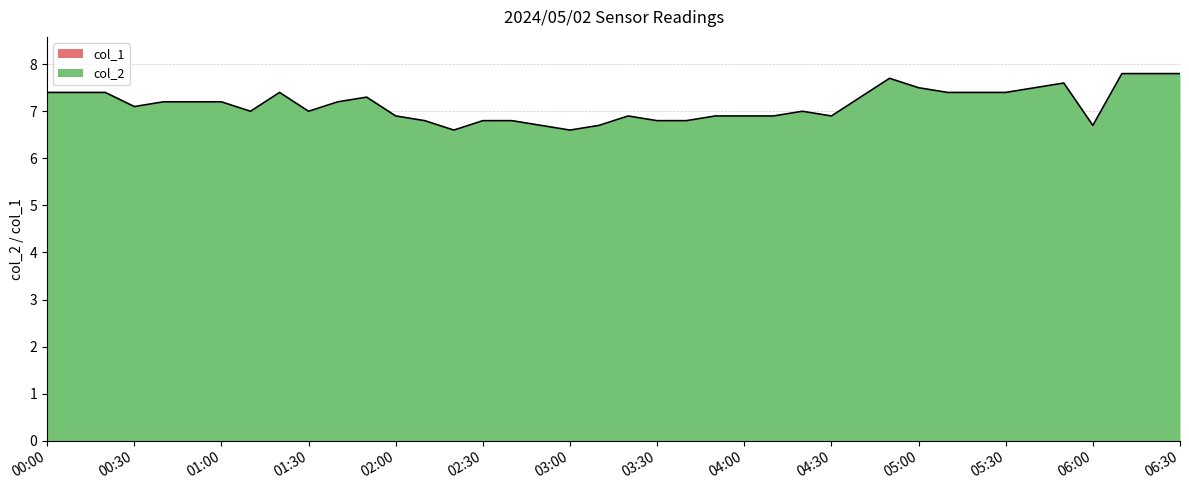

At which category does the chart reach its peak across all series?

2024/05/02 06:10:00